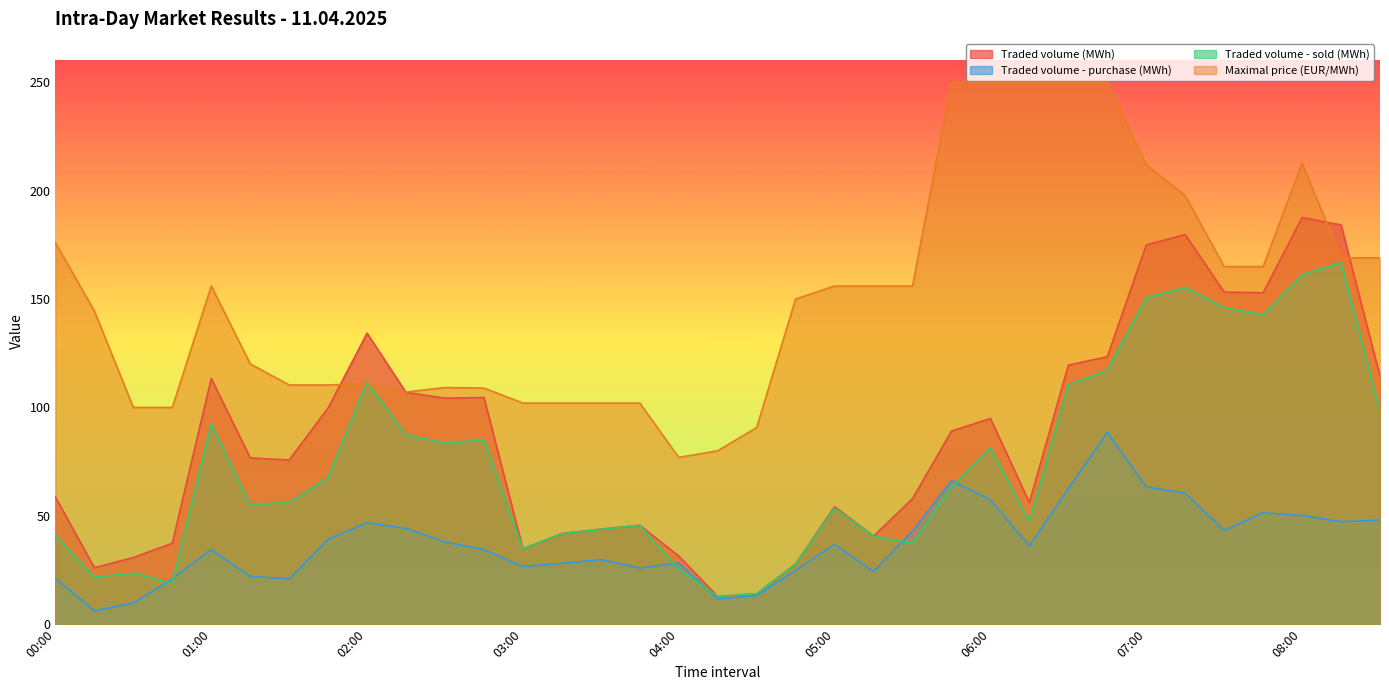

Reading left to right, transcribe all the data shown in this chart.

Traded volume (MWh): 58.6	26.1	30.8	37.3	113.4	76.7	75.7	99.8	134.2	106.9	104.3	104.5	34.8	41.8	43.9	45.6	31.4	12.8	14.0	27.8	54.2	40.6	57.9	89.1	94.9	56.1	119.5	123.4	174.9	179.7	153.2	152.9	187.6	184.2	114.3
Traded volume - purchase (MWh): 21.1	6.2	9.8	20.9	34.5	22.0	20.9	39.1	46.8	44.2	37.9	34.5	26.6	28.1	29.8	25.9	28.3	11.6	13.3	24.8	36.8	24.2	43.0	66.2	57.4	36.0	62.5	88.5	63.4	60.4	43.3	51.4	50.1	47.3	48.0
Traded volume - sold (MWh): 41.0	21.8	23.5	18.8	92.3	55.2	56.1	67.7	111.8	87.4	83.5	85.0	34.8	41.8	43.7	45.6	25.4	12.8	14.0	27.8	53.5	40.6	37.2	63.4	81.4	47.4	110.4	117.1	150.6	155.4	146.0	142.7	161.2	166.9	98.7
Maximal price (EUR/MWh): 175.9	144.4	100.0	100.0	156.0	120.1	110.3	110.3	111.0	107.1	109.2	108.9	102.0	102.0	102.0	102.0	77.0	80.0	90.7	150.0	156.0	156.0	156.0	250.0	250.0	250.0	250.0	250.0	211.9	197.7	165.0	165.0	212.7	169.0	169.0